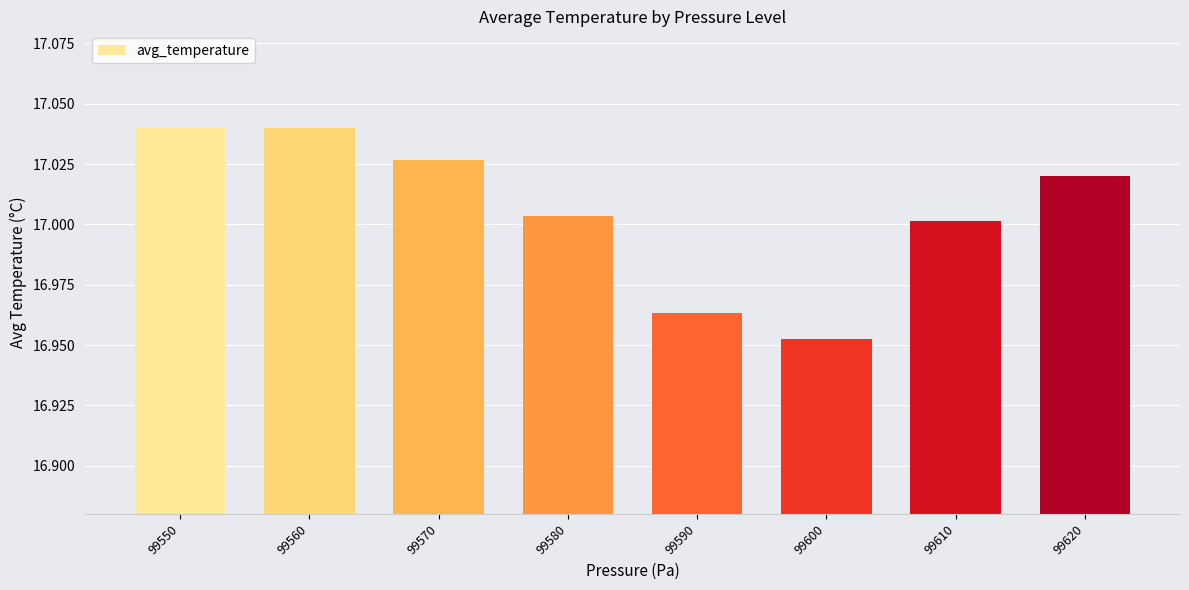

How many series are shown in this chart?

1